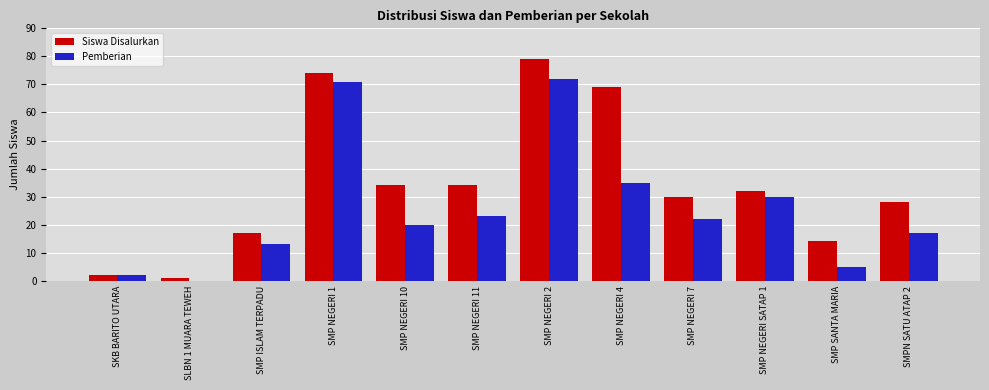

The value of Siswa Disalurkan at SLBN 1 MUARA TEWEH is 1. True or false?

True